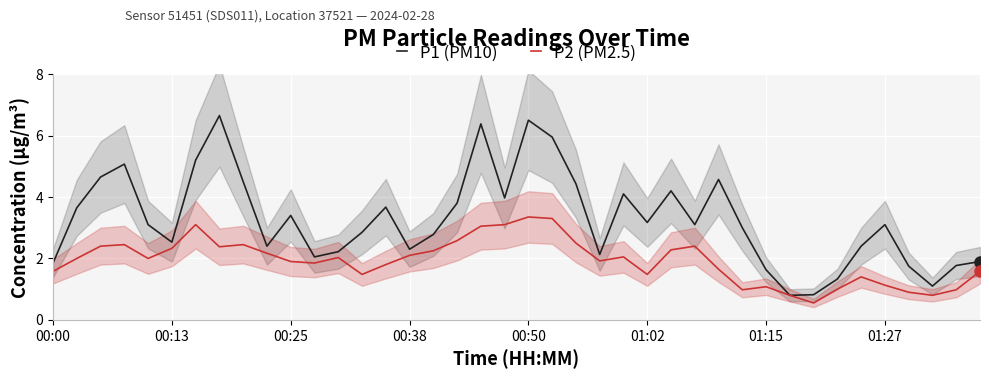

At which category does P1 (PM10) reach its first local valley?

00:13